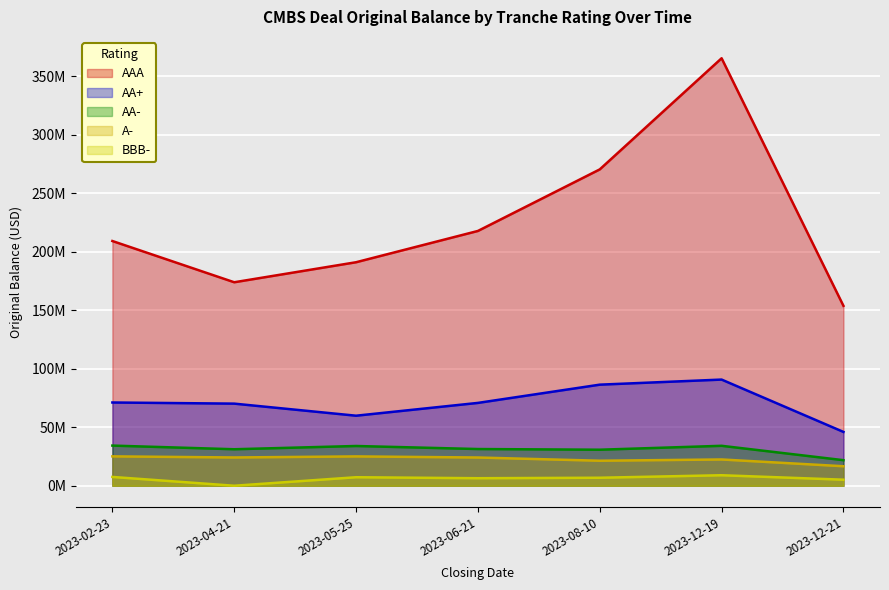

What are all the series names shown in the legend?

AAA, AA+, AA-, A-, BBB-